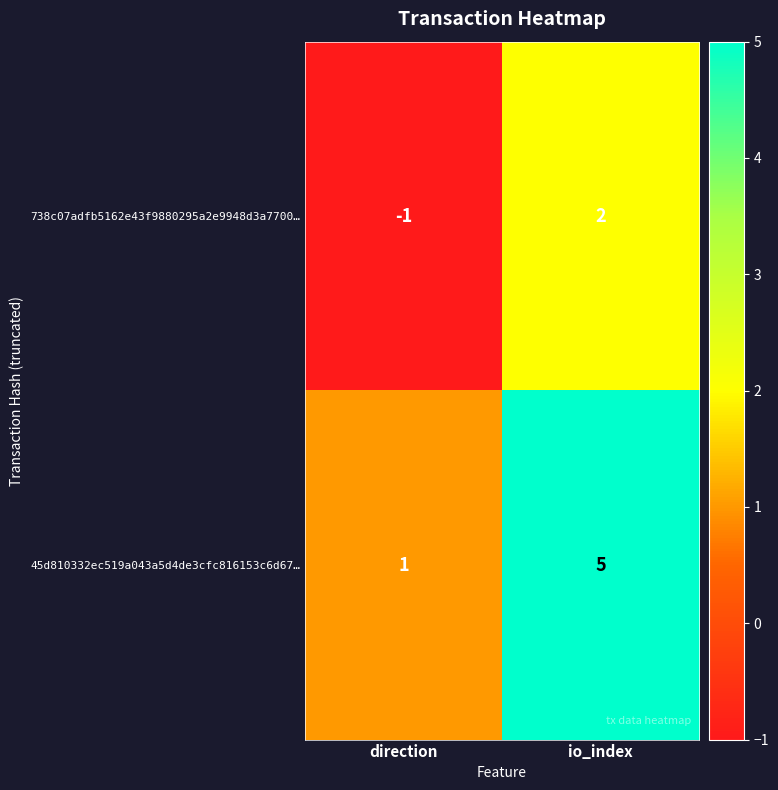

Which series has the largest total across all categories?

45d810332ec519a043a5d4de3cfc816153c6d67…